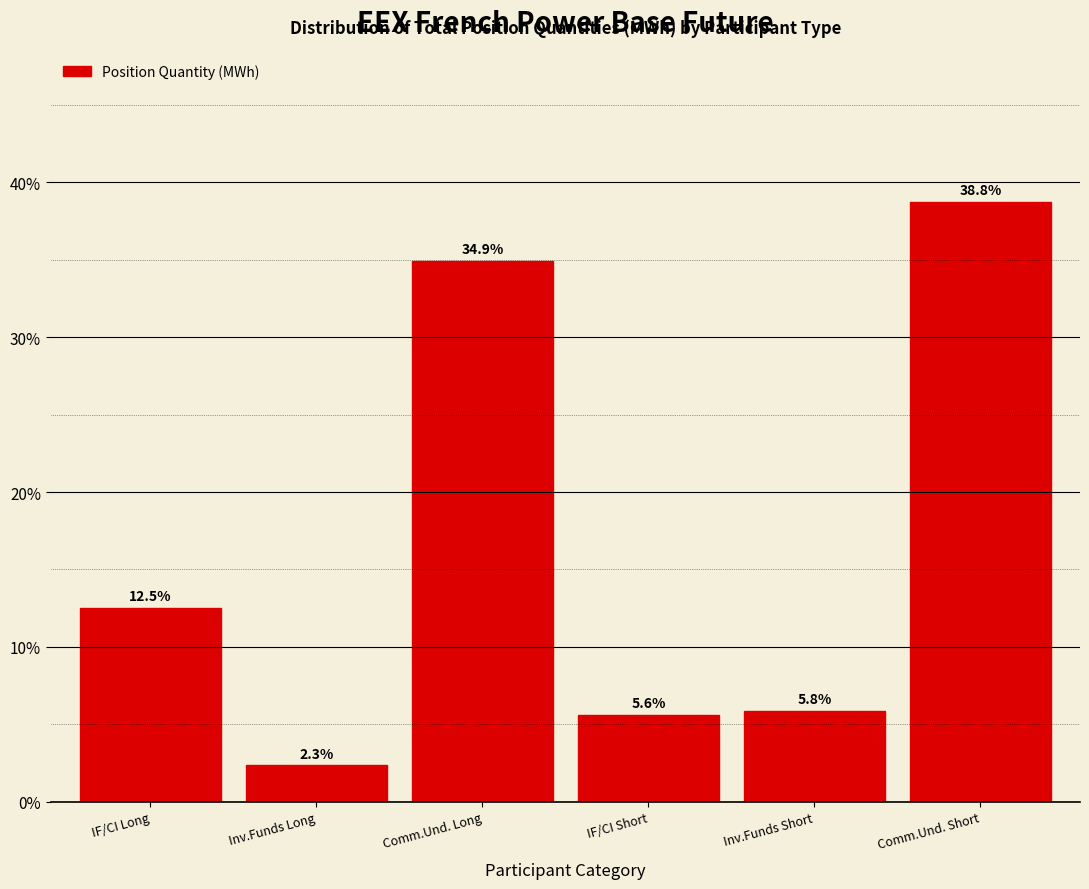

Reading left to right, transcribe all the data shown in this chart.

IF/CI Long=12.5	Inv.Funds Long=2.3	Comm.Und. Long=34.9	IF/CI Short=5.6	Inv.Funds Short=5.8	Comm.Und. Short=38.8